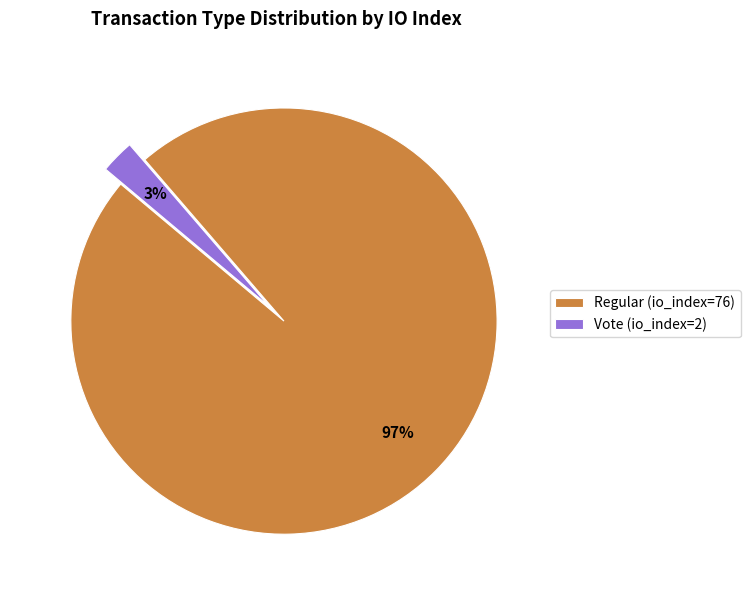

To the nearest percent, what is the combined percentage of Vote (io_index=2) and Regular (io_index=76)?

100%